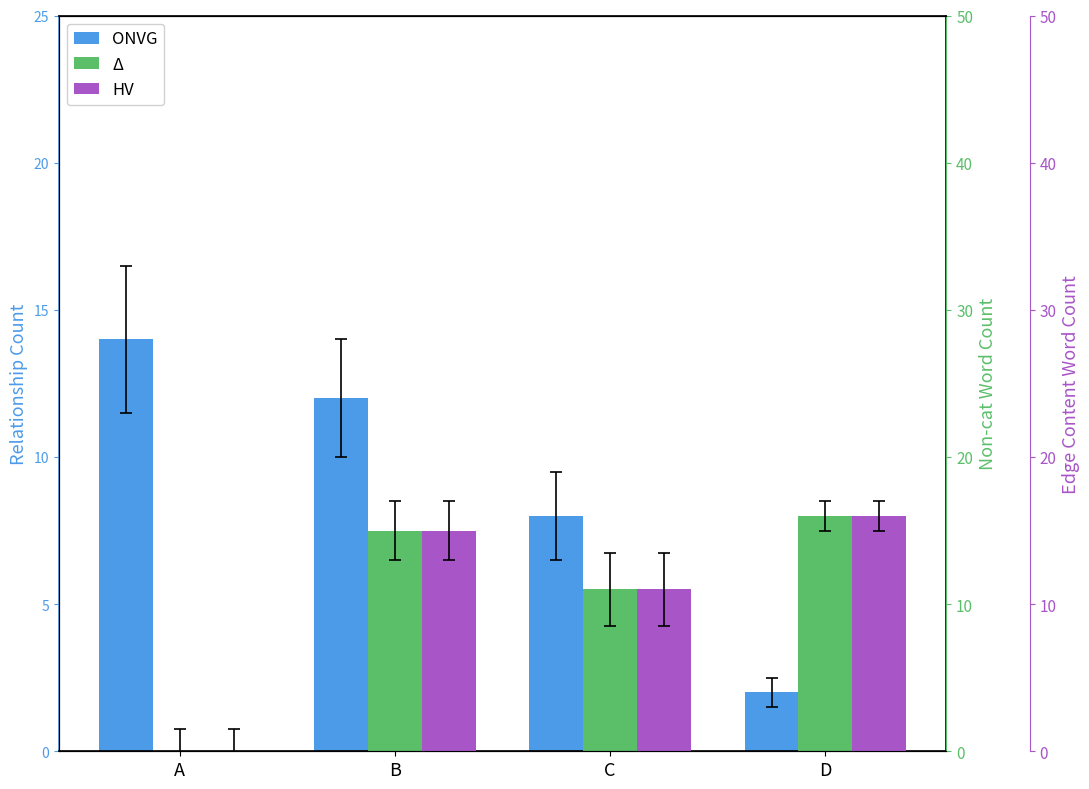

Reading right to left, what are all the values shown in this chart?

Relationship Count: 2	8	12	14
Non-cat Word Count: 16	11	15	0
Edge Content Word Count: 16	11	15	0